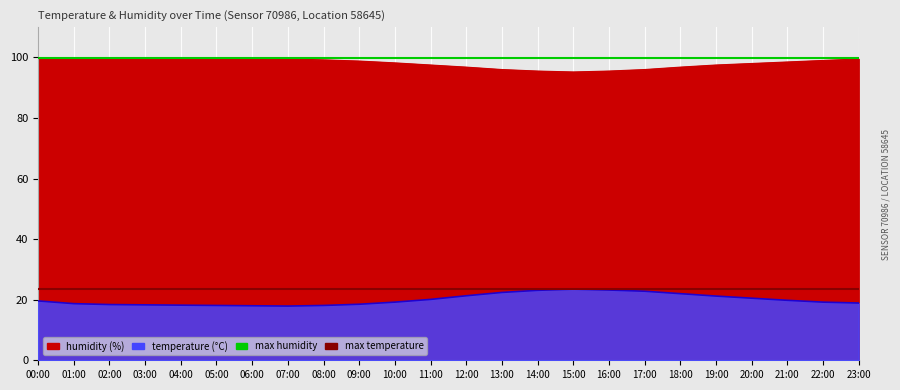

Which category has the highest value in the max humidity series?

00:00